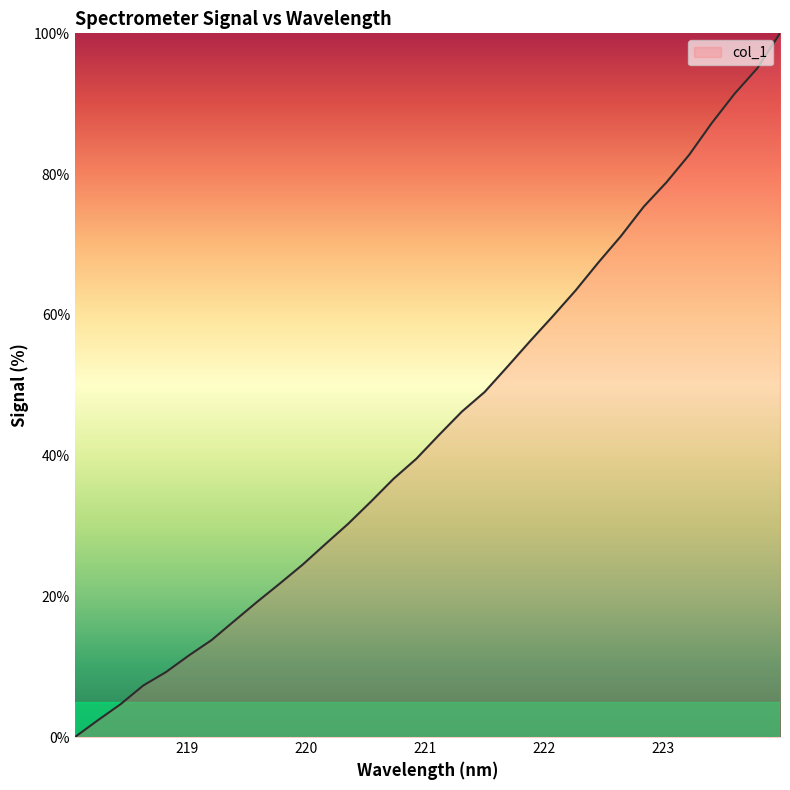

What is the difference between the maximum and minimum values?

100.0